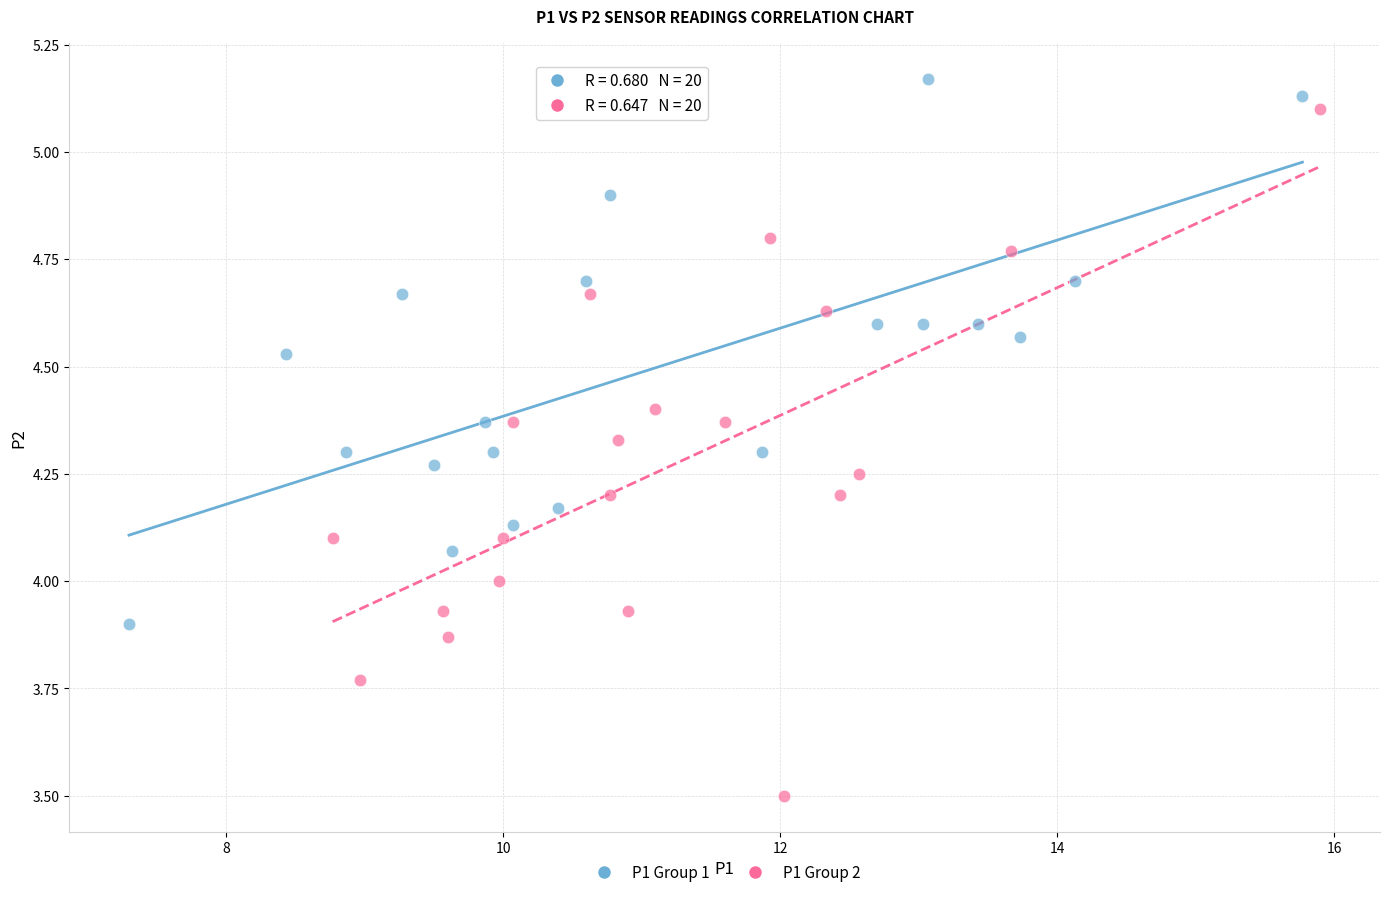

What are all the series names shown in the legend?

P1 Group 1, P1 Group 2